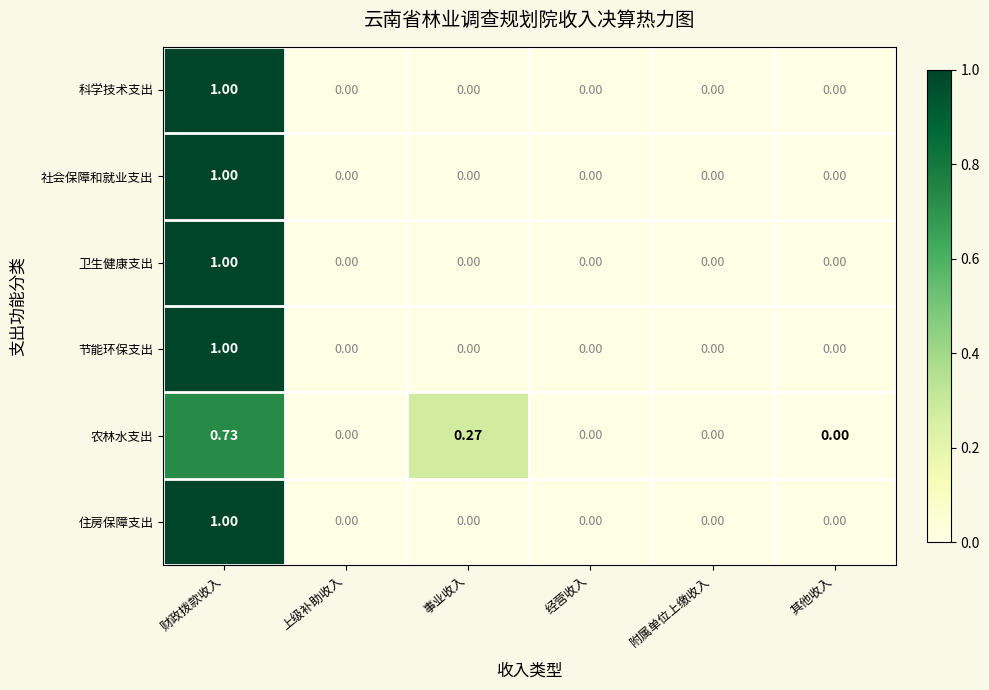

At which category is the sum across all series the highest?

财政拨款收入